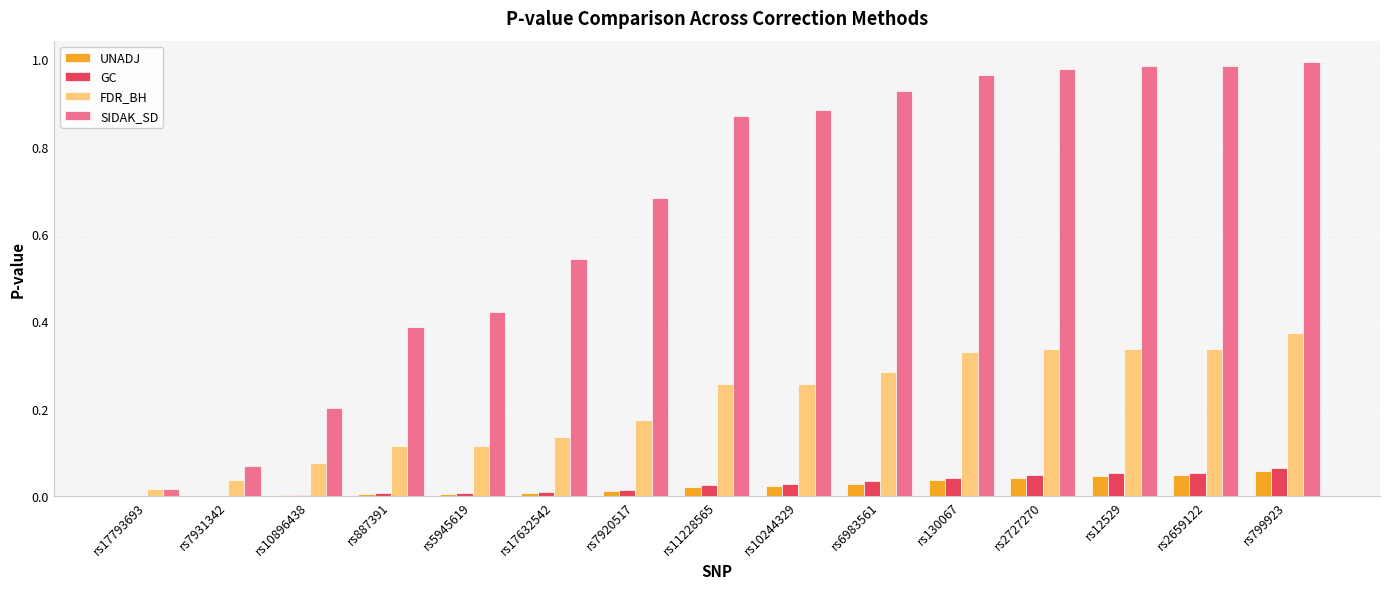

The value of FDR_BH at rs6983561 is 0.1. True or false?

False